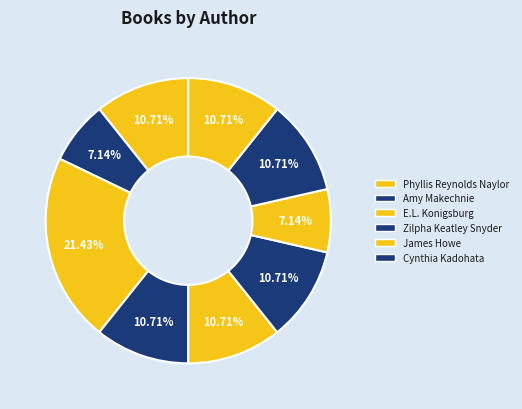

Count the number of slices in the pie.

9